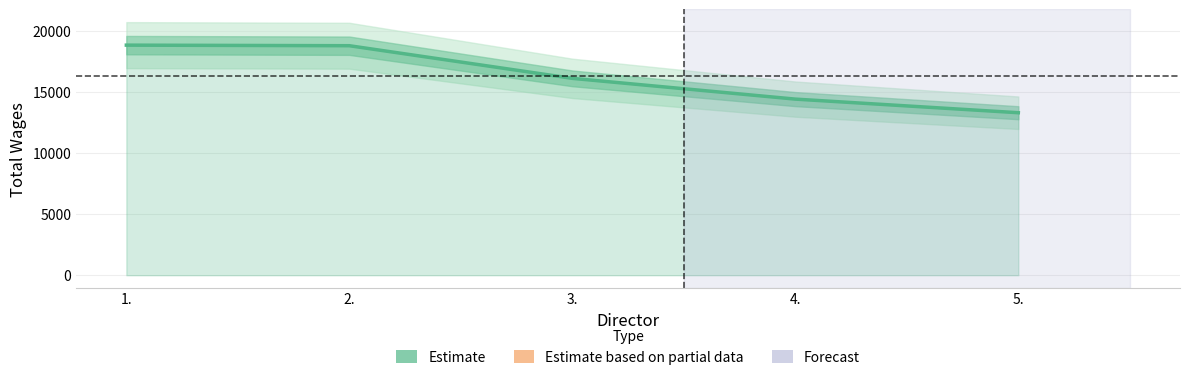

What is the sum of all values?

81358